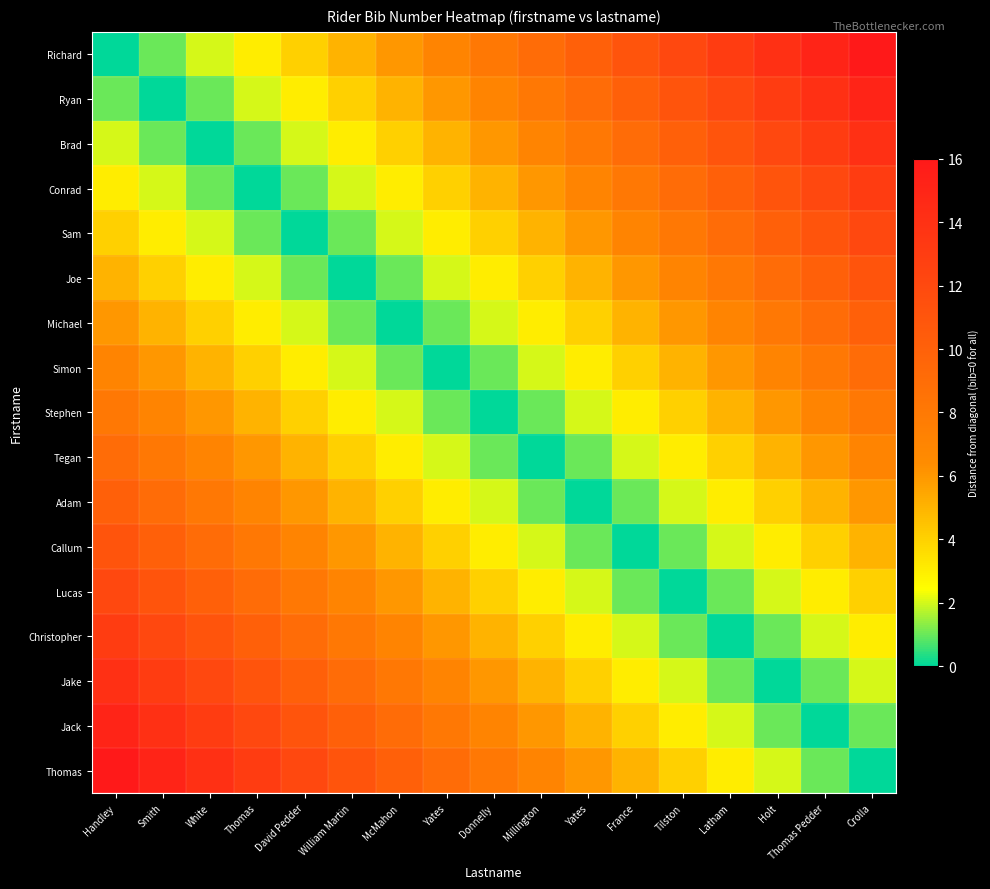

At which category is the sum across all series the highest?

Handley